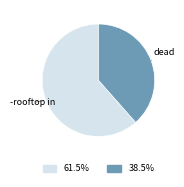

Approximately how many times larger is the value at dead compared to -rooftop in?

0.6